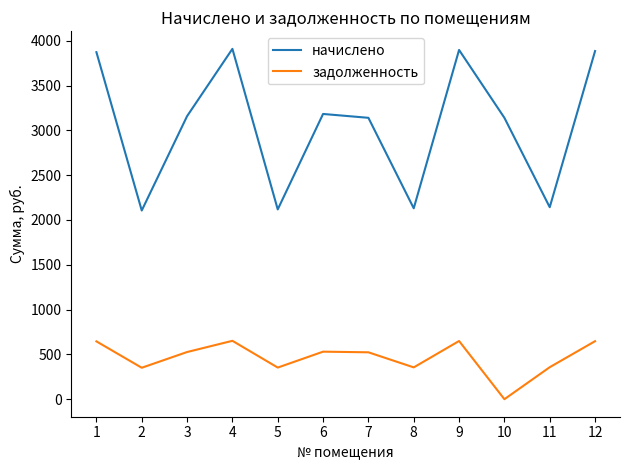

The value of задолженность at 9 is 214.1. True or false?

False